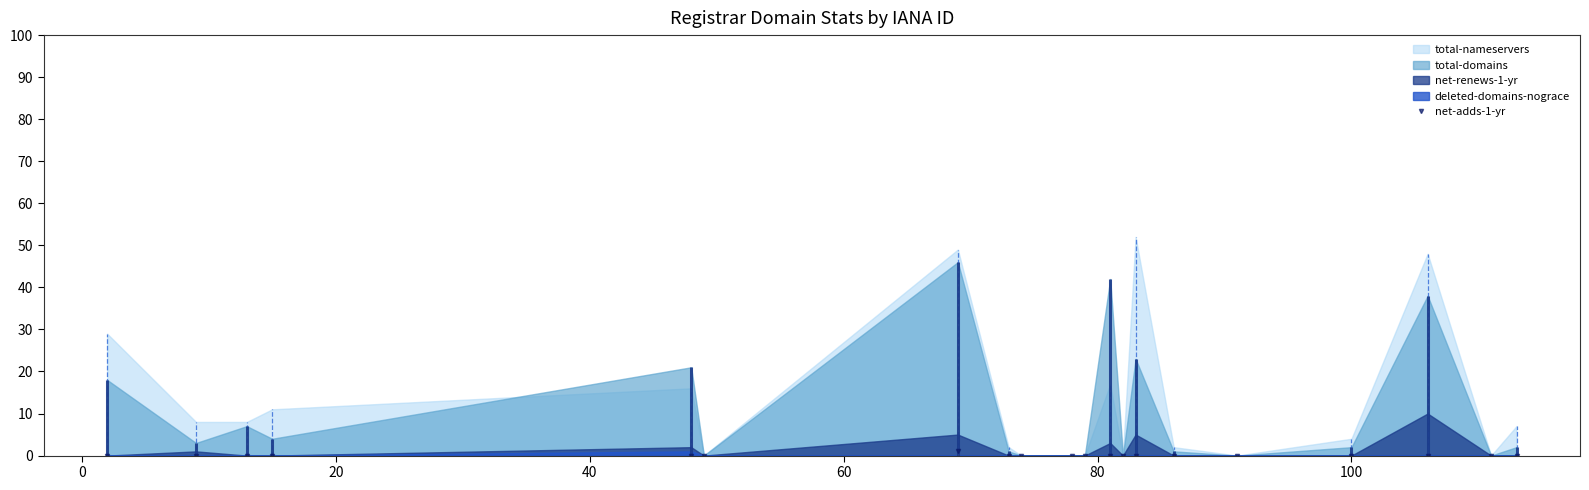

The value at 60 is 1. True or false?

False